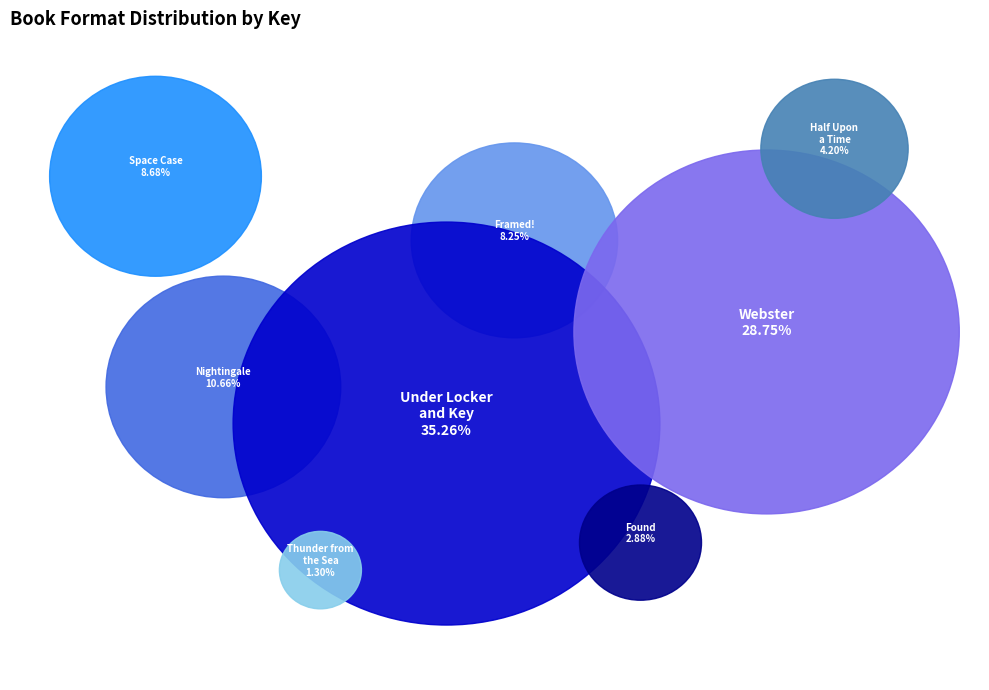

What percentage is the Found slice, to the nearest percent?

3%